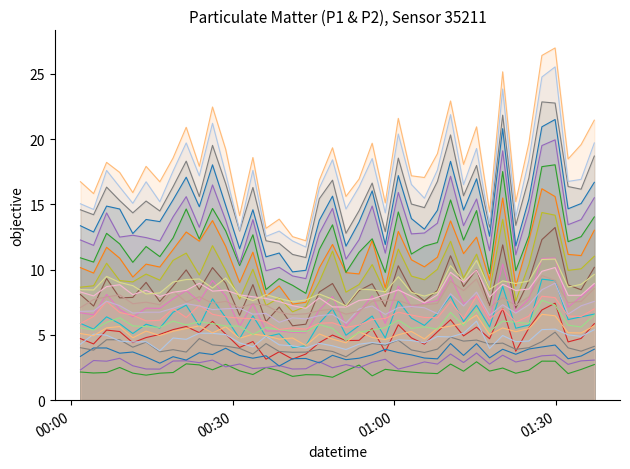

Does the chart have visible grid lines?

No